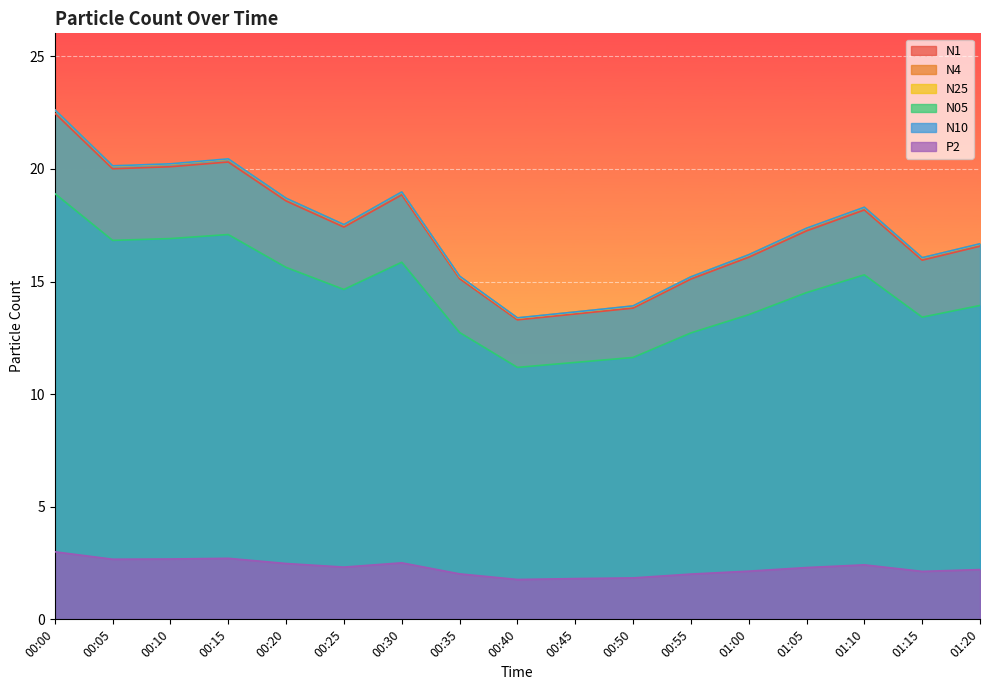

What position from the left is 00:35?

8